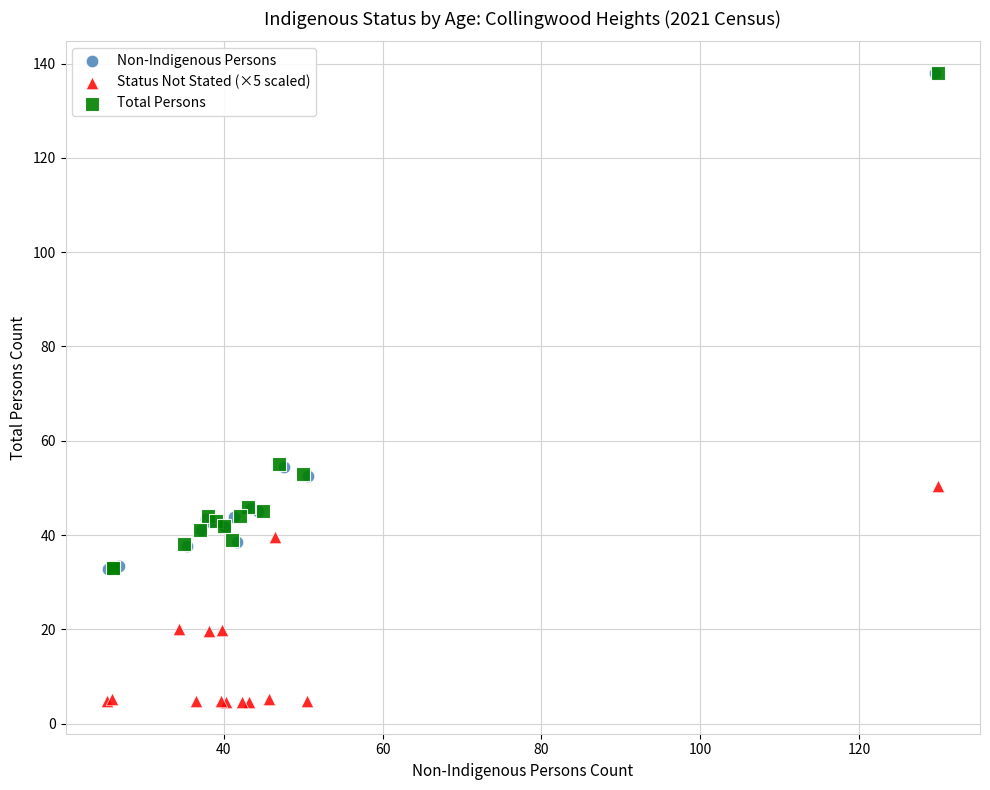

Which series contains the lowest Y value?

Status Not Stated (×5 scaled)